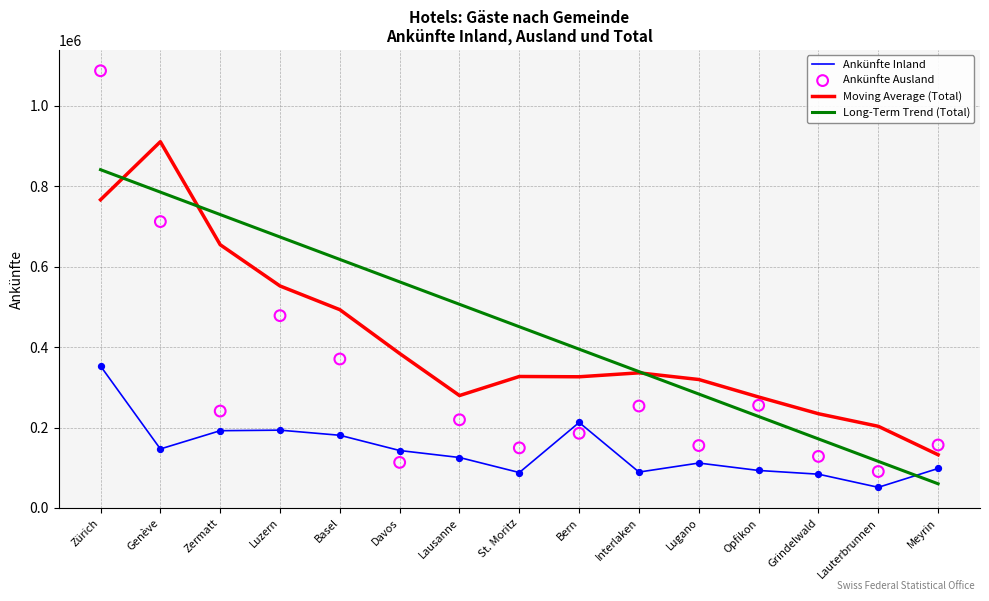

What are all the series names shown in the legend?

Ankünfte Inland, Moving Average (Total), Long-Term Trend (Total), Ankünfte Ausland